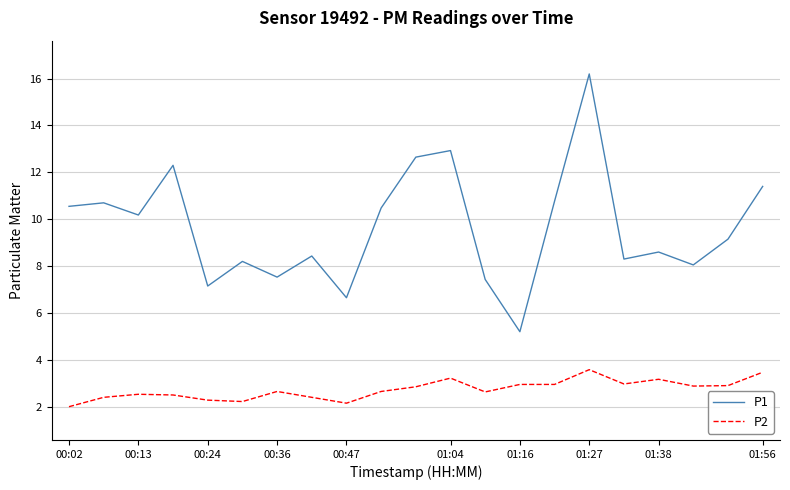

True or false: P1 and P2 cross at least once.

False